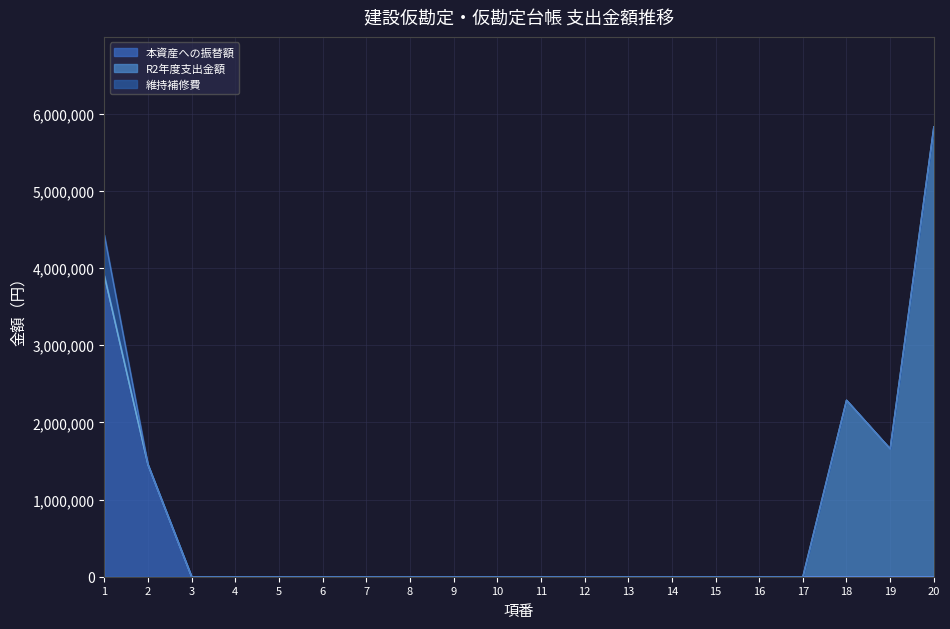

Does the chart display data point markers on the line(s)?

No